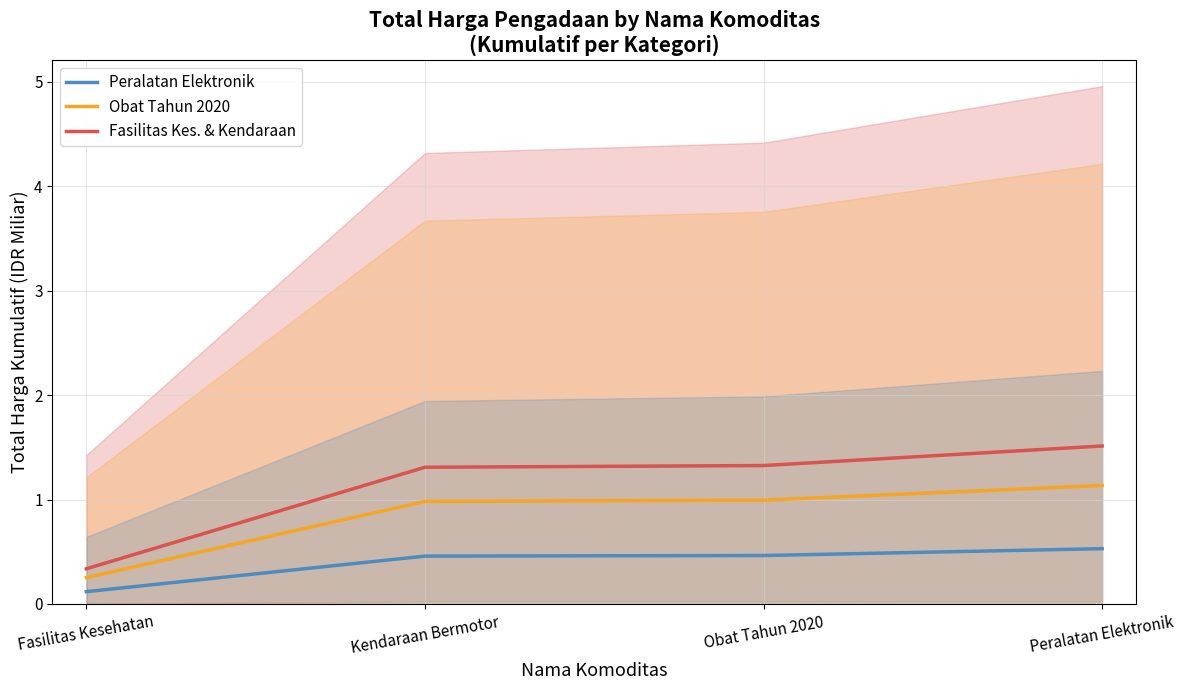

True or false: Peralatan Elektronik has more than 1 interior local peaks.

False